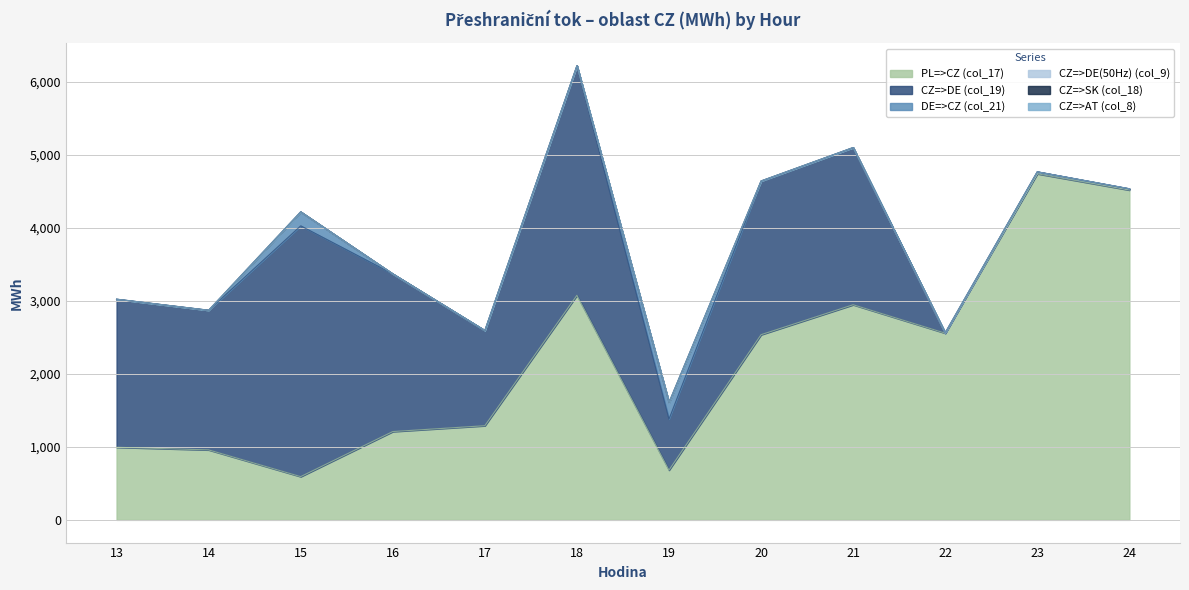

Rank the series by their maximum value, from lowest to highest.

CZ=>DE(50Hz) (col_9), CZ=>AT (col_8), CZ=>SK (col_18), DE=>CZ (col_21), CZ=>DE (col_19), PL=>CZ (col_17)